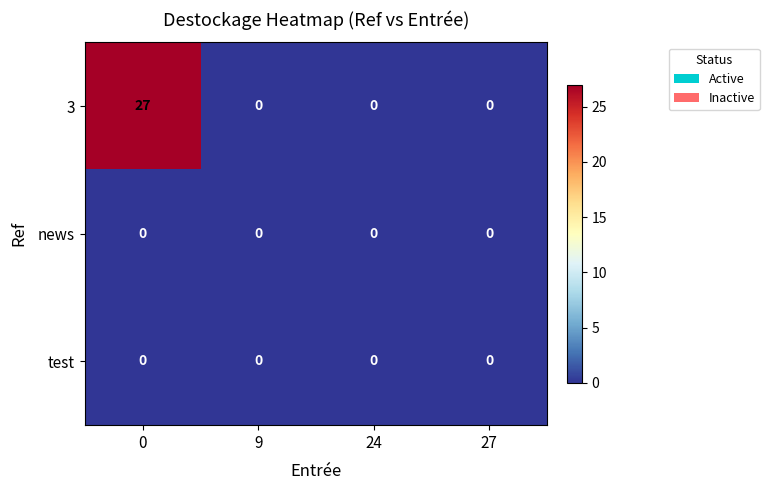

Count the number of data series in this chart.

3